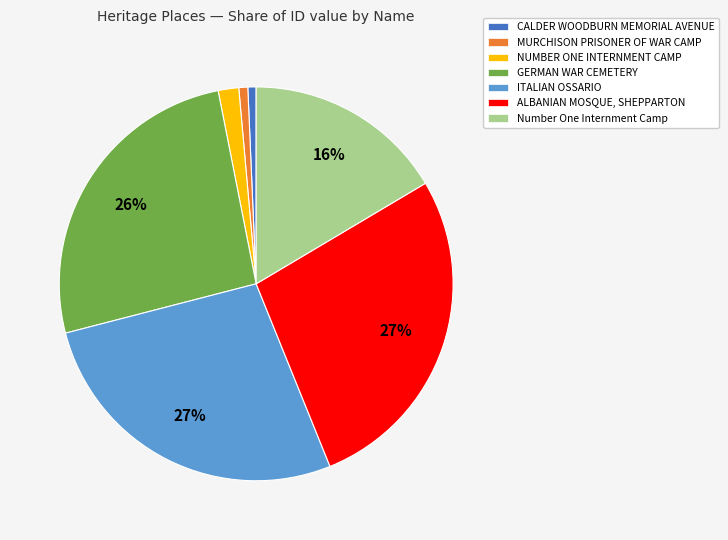

Which has a higher value, Number One Internment Camp or ITALIAN OSSARIO?

ITALIAN OSSARIO